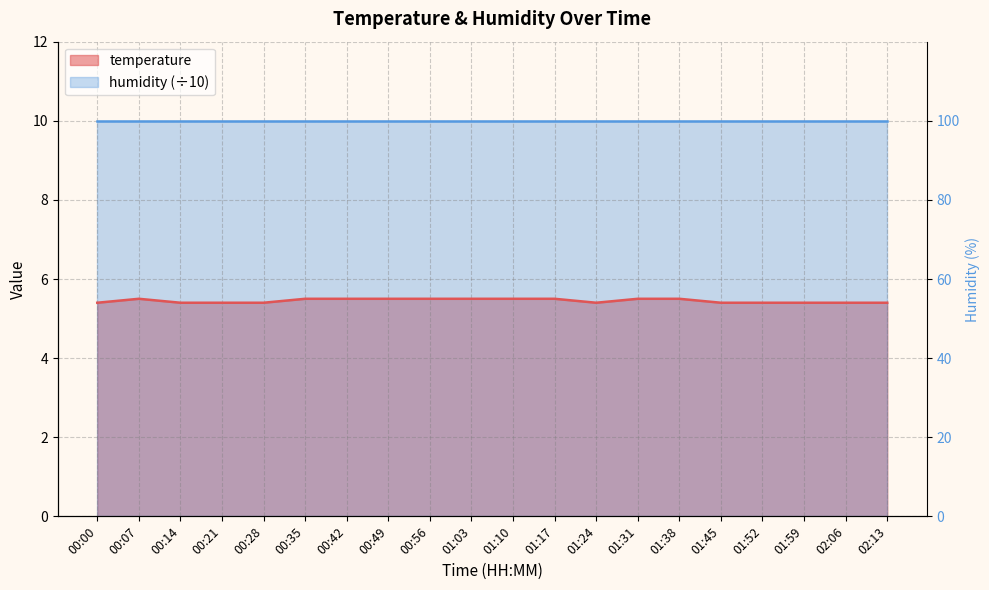

Which has a higher value, 01:24 or 01:38?

01:38